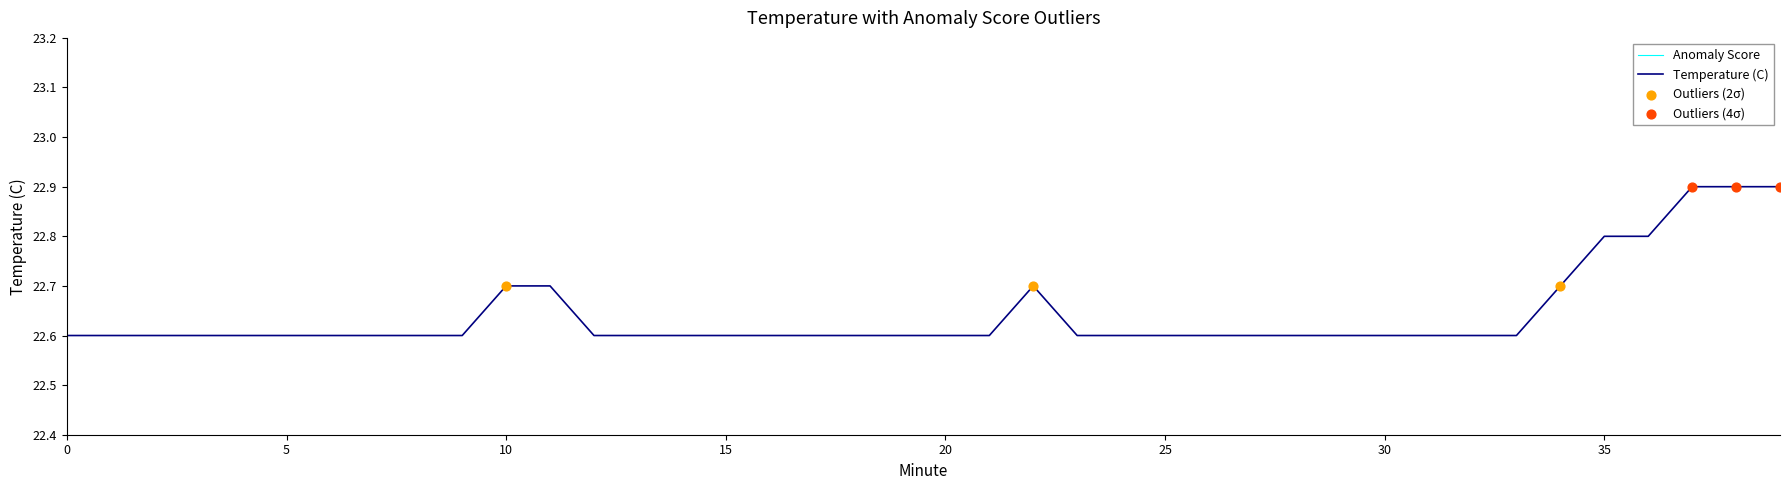

What is the ratio of the value at 25 to the value at 31?

1.0